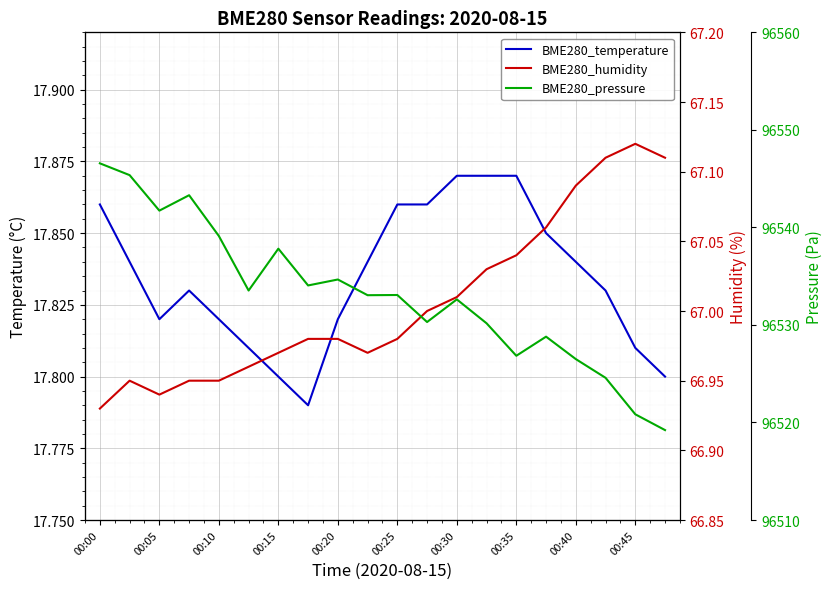

In BME280_pressure, how many points are lower than both neighbors (excluding endpoints)?

6